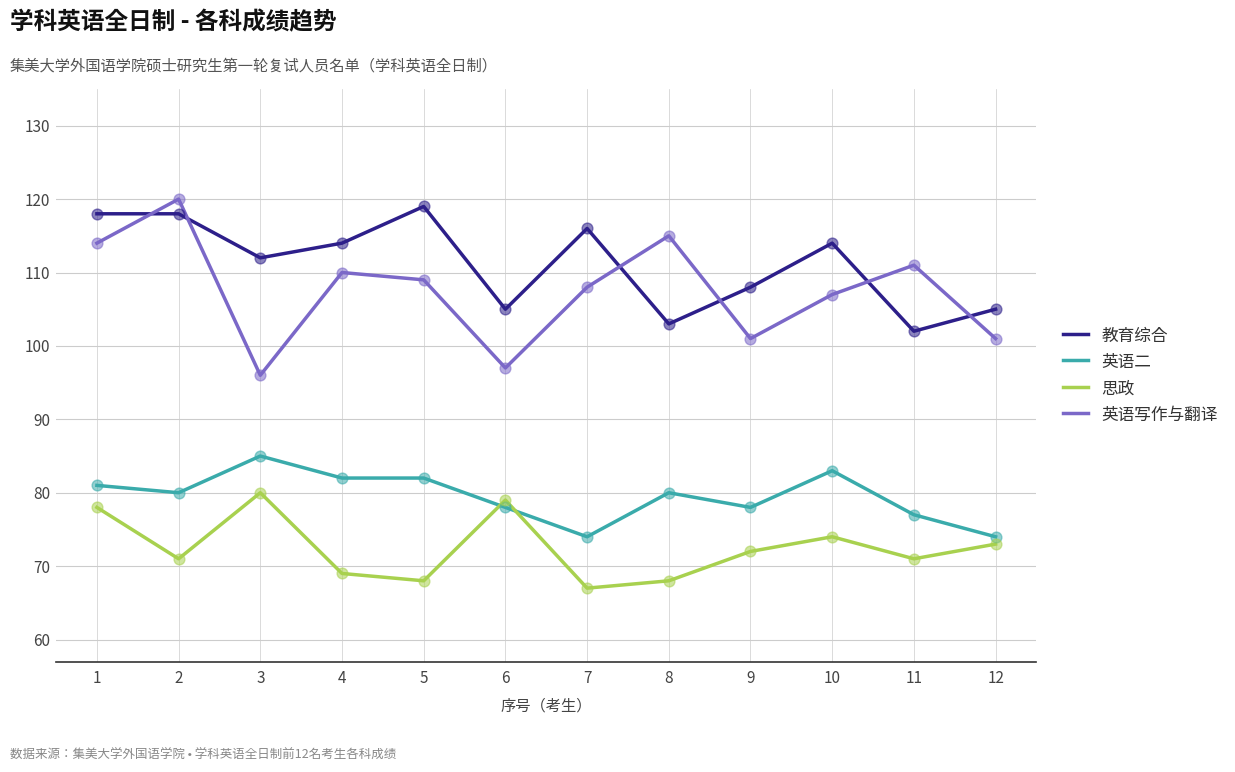

What are all the series names shown in the legend?

教育综合, 英语二, 思政, 英语写作与翻译